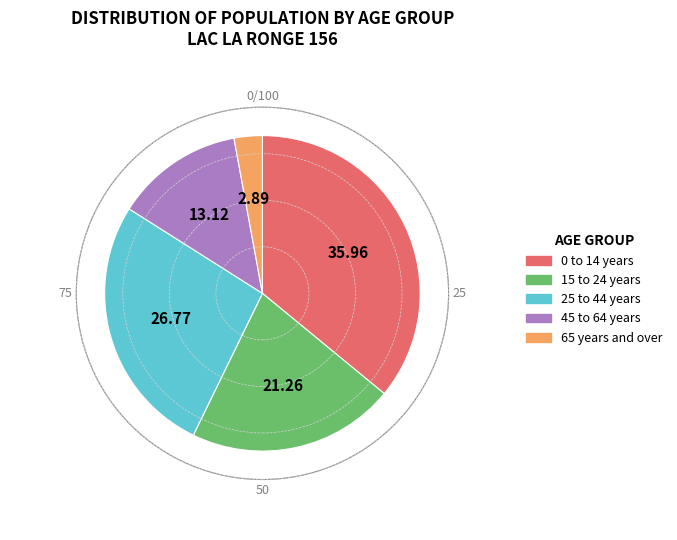

Is there any slice that represents more than half of the pie?

No